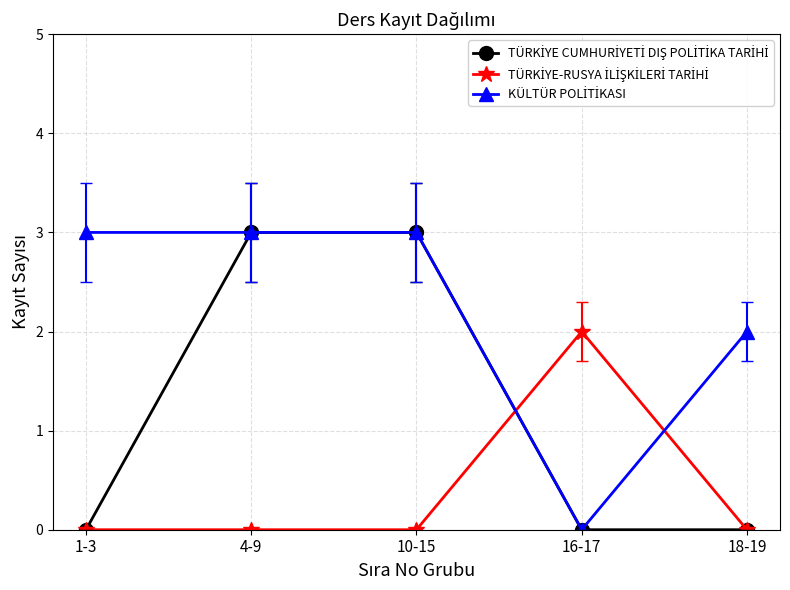

What is the difference between the highest and lowest values at 1-3?

3